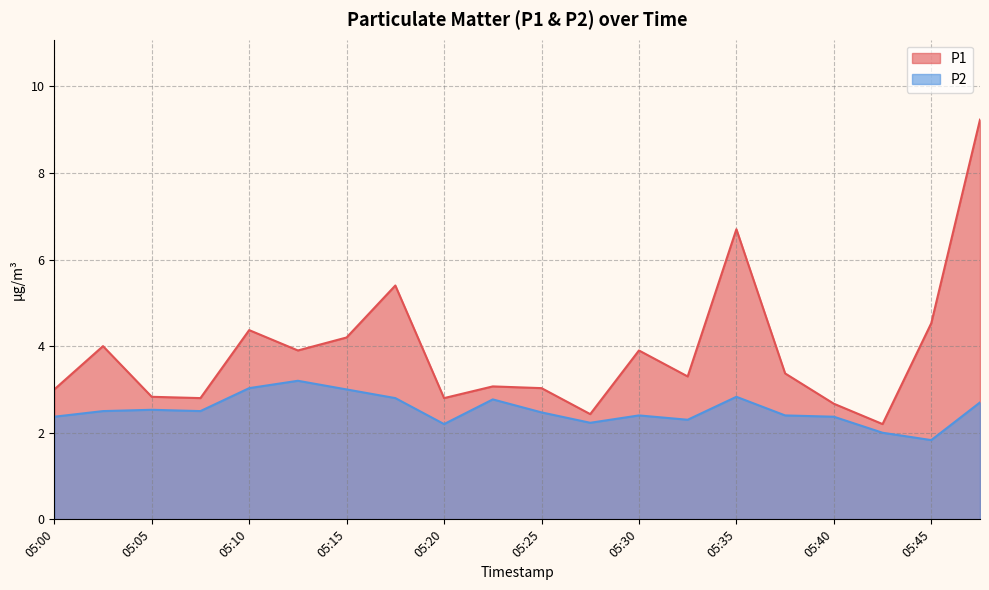

Is it true that P1 equals 0.5 at 05:27?

False